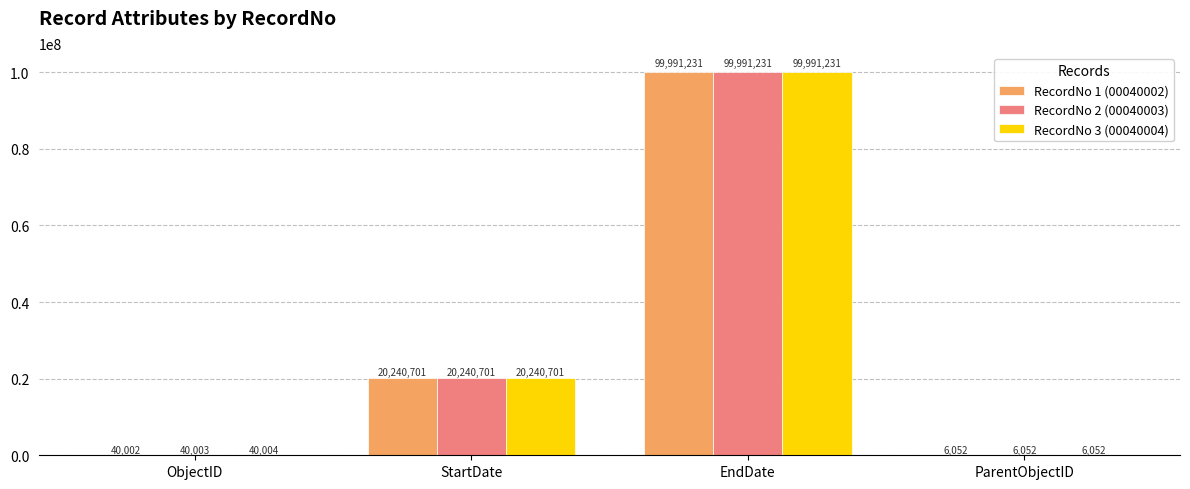

Read the RecordNo 3 (00040004) value at ObjectID.

40004